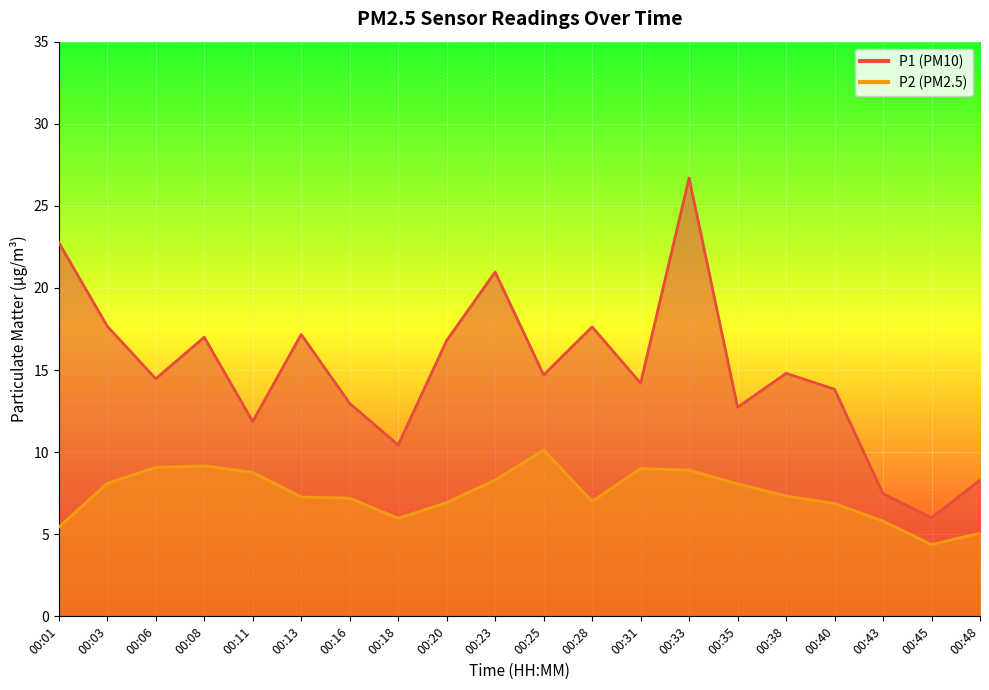

What is the greatest value displayed?

26.7